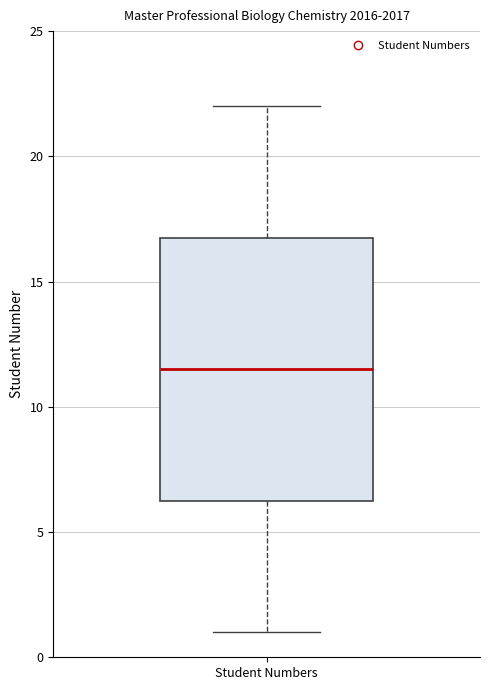

Read this box plot against the y-axis: the position of the median line, the range covered by the box, and the ends of both whiskers. The values are not printed on the chart, so give them approximately, as read against the axis.

median 11.5, box 6.5 to 17.0, whiskers 1.0 to 22.0